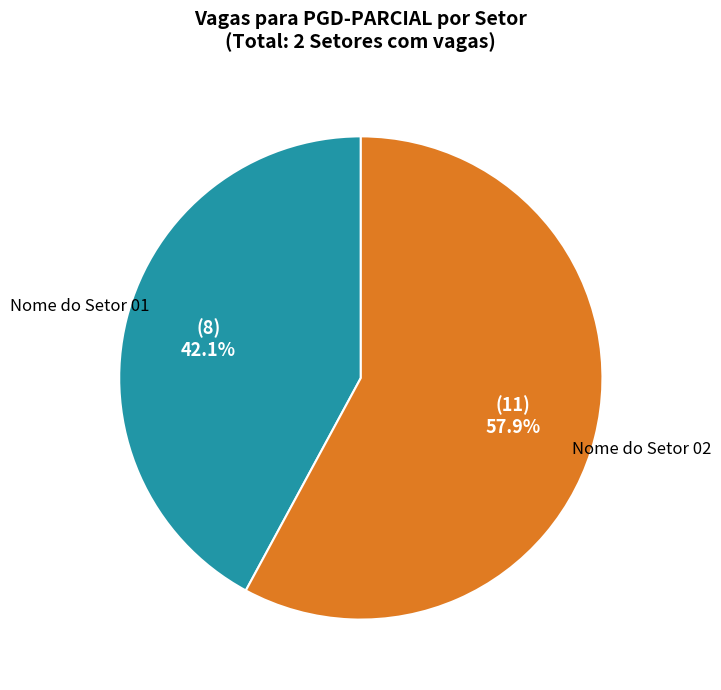

Does any single category account for the majority?

Yes